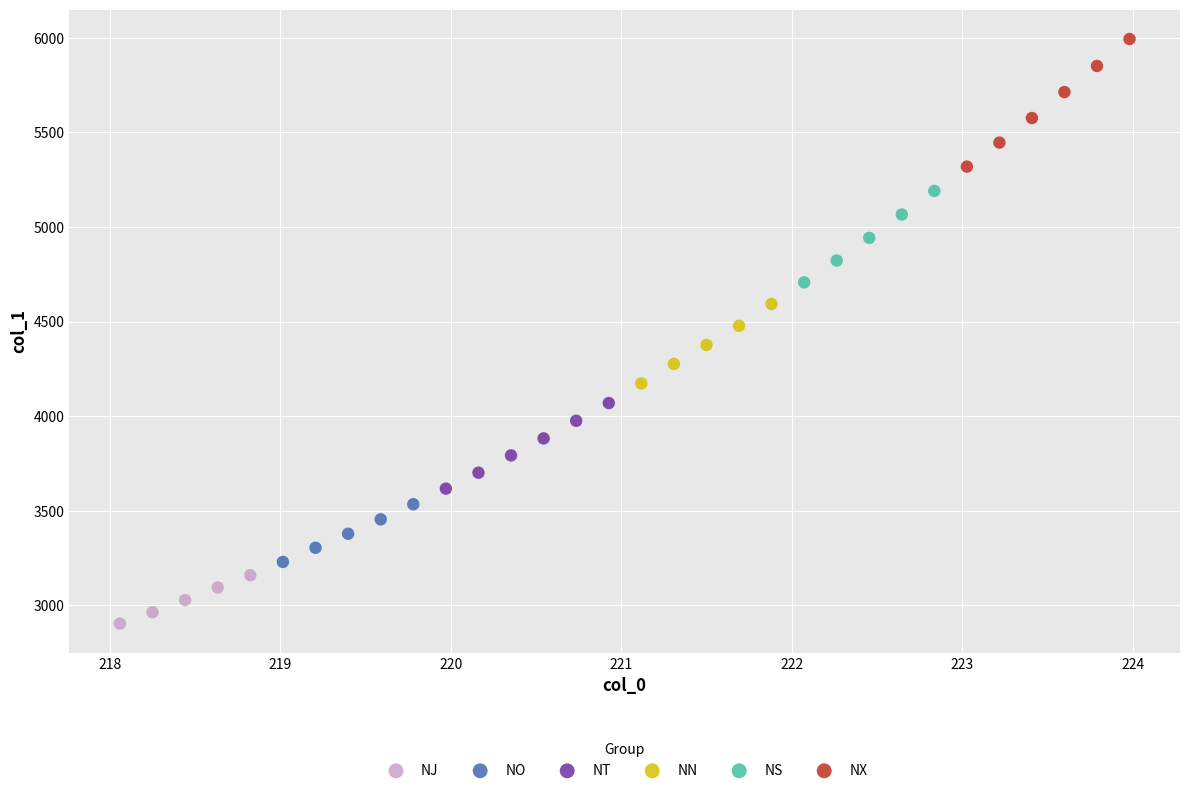

Which series reaches the maximum Y coordinate?

NX